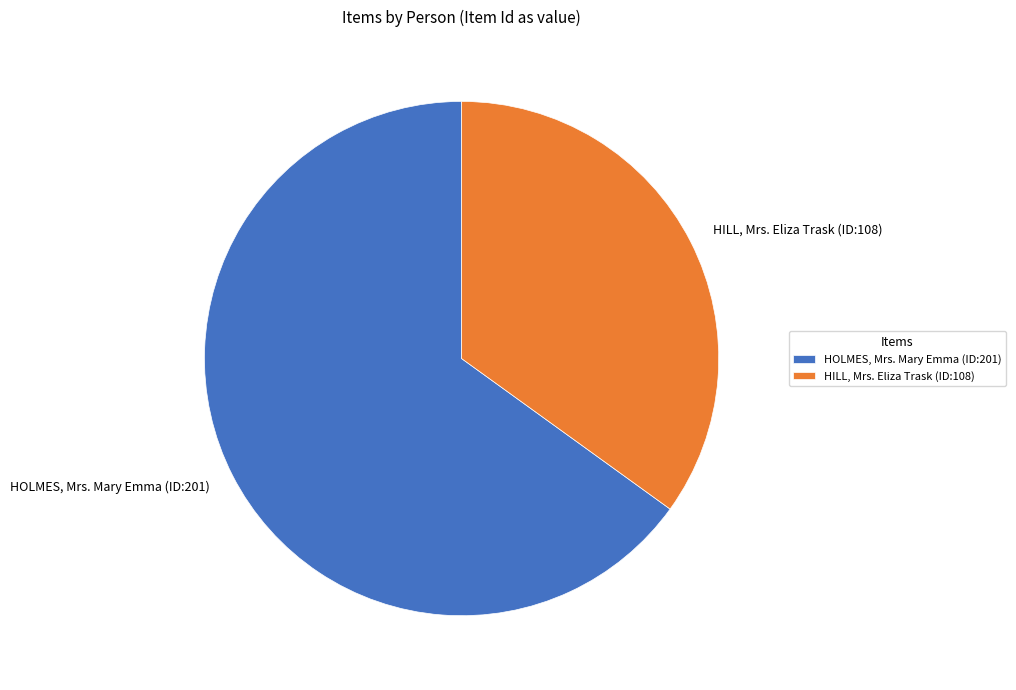

True or false: HILL, Mrs. Eliza Trask accounts for 21% of the total.

False